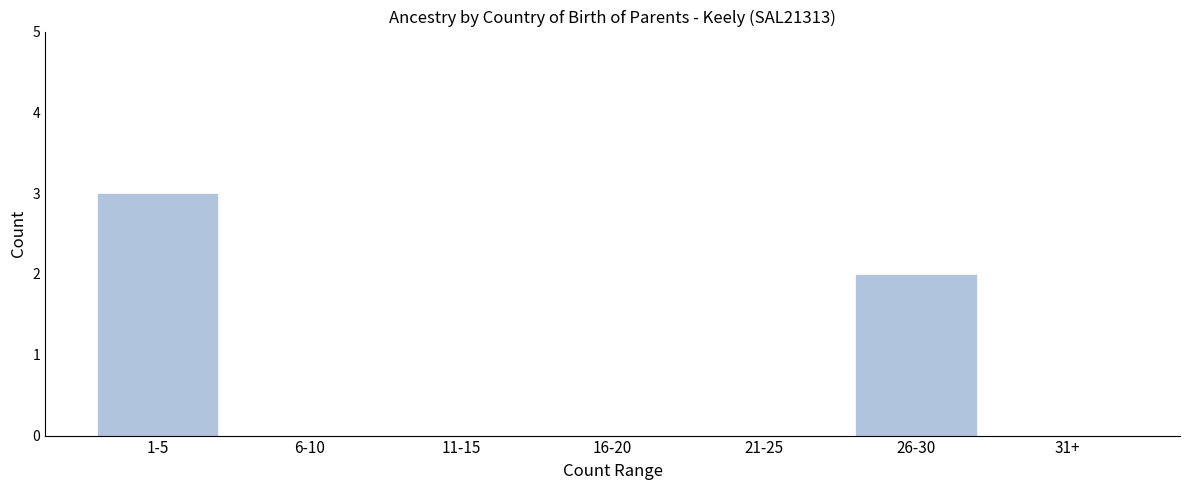

Reading left to right, what are all the values shown in this chart?

1-5=3	6-10=0	11-15=0	16-20=0	21-25=0	26-30=2	31+=0